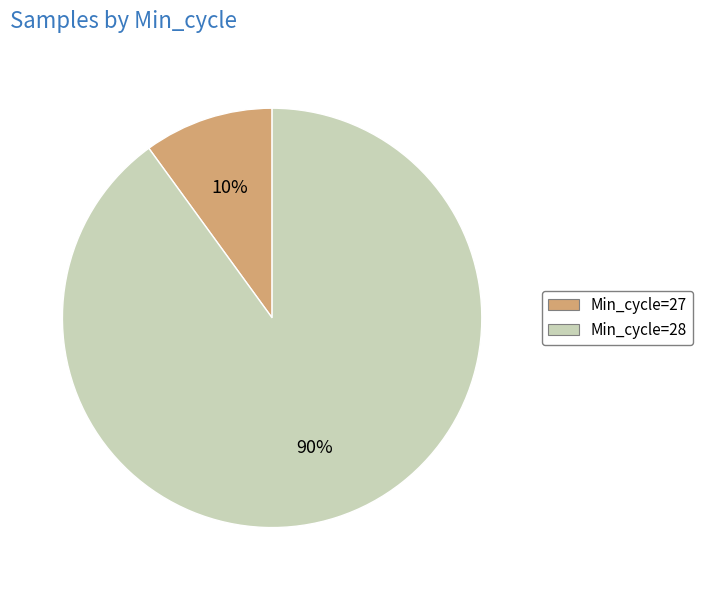

Count the number of slices in the pie.

2